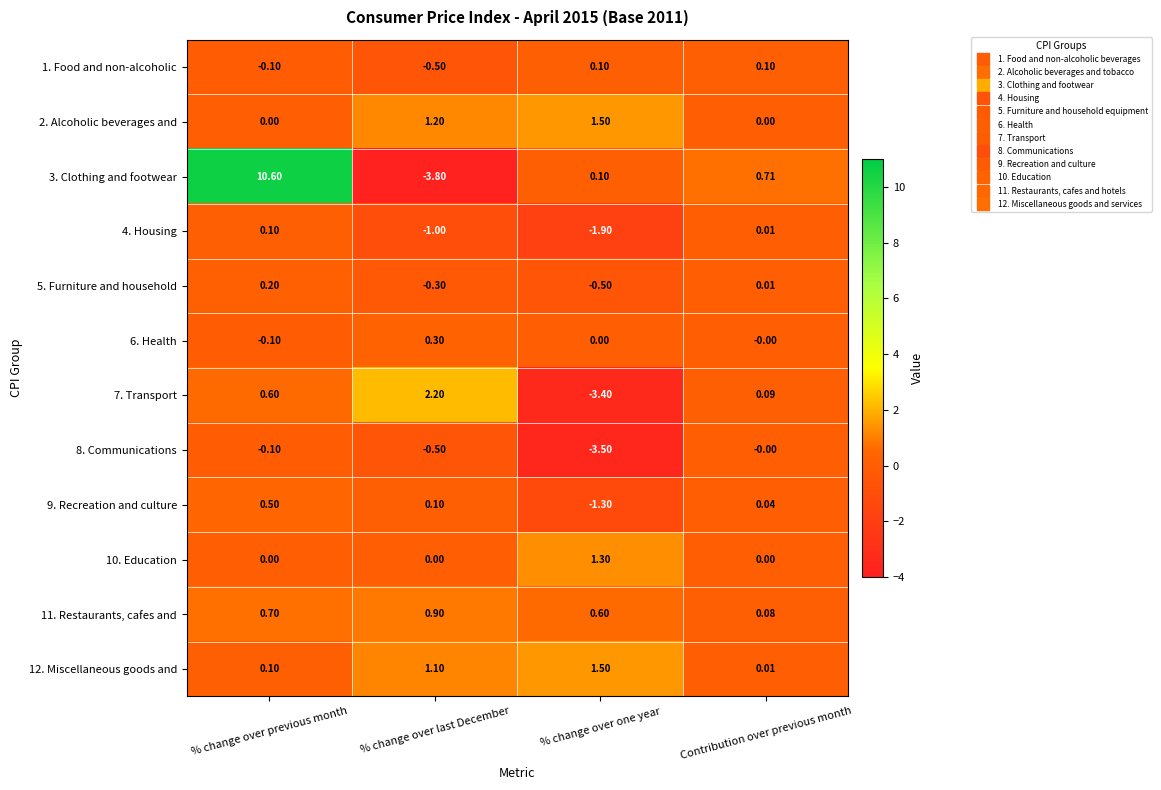

What is the spread (max minus min) of values at % change over one year?

5.0